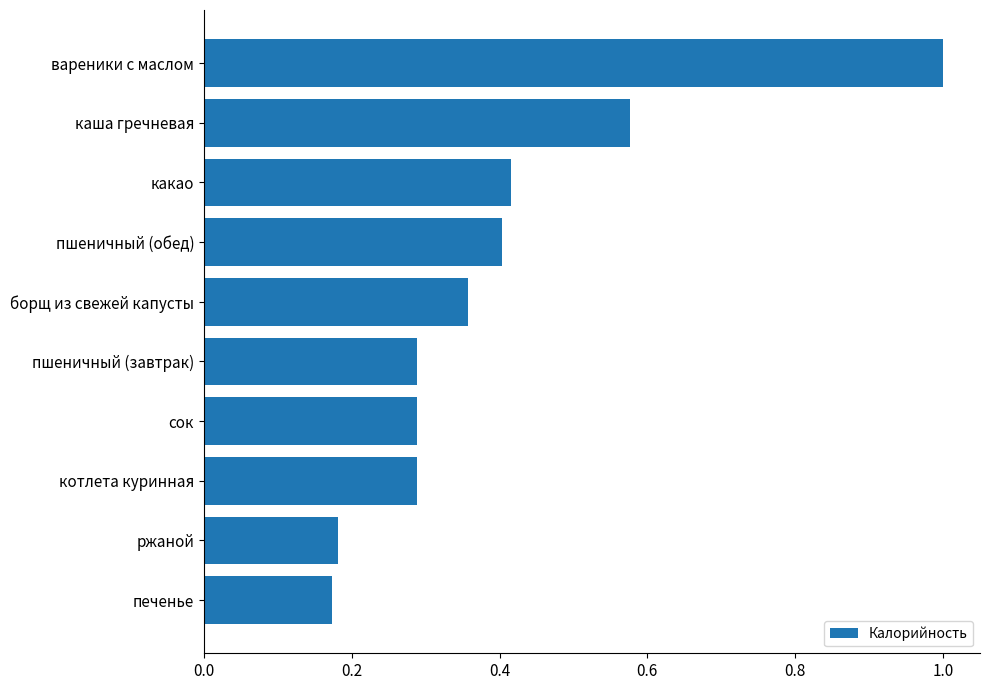

Which has a higher value, борщ из свежей капусты or каша гречневая?

каша гречневая